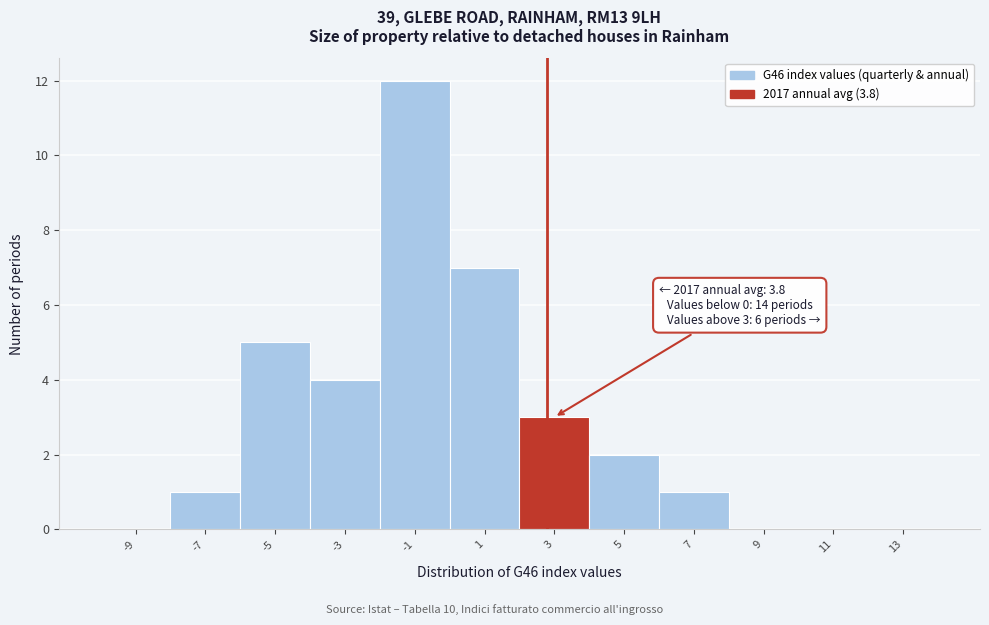

Reading right to left, transcribe all the data shown in this chart.

13=0	11=0	9=0	7=1	5=2	3=3	1=7	-1=12	-3=4	-5=5	-7=1	-9=0